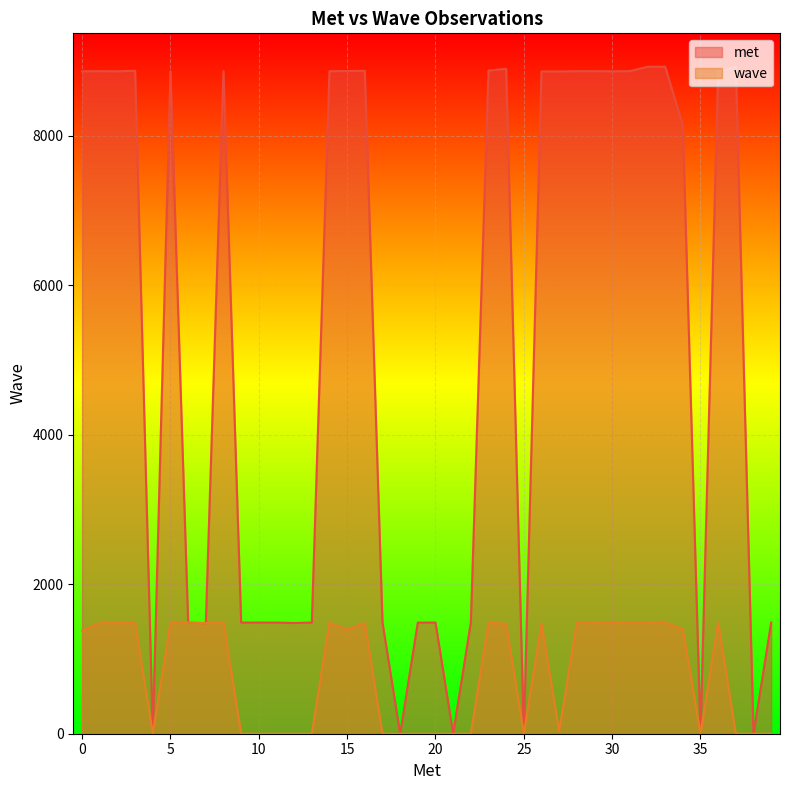

What is the greatest value displayed?

8926